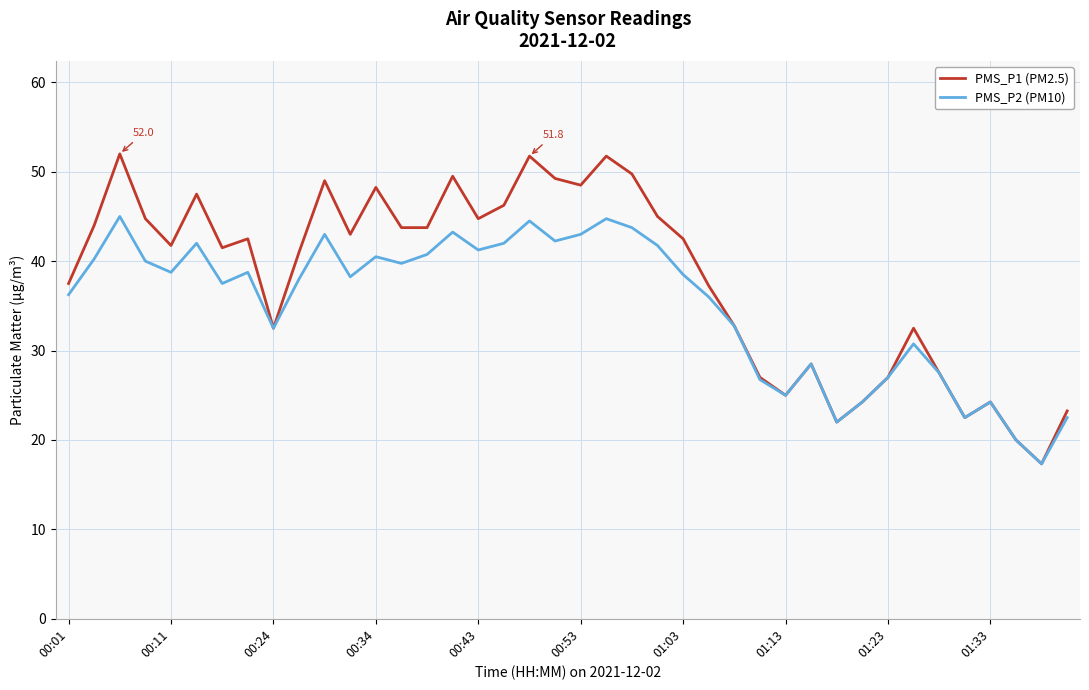

Which series has the widest spread of values?

PMS_P1 (PM2.5)